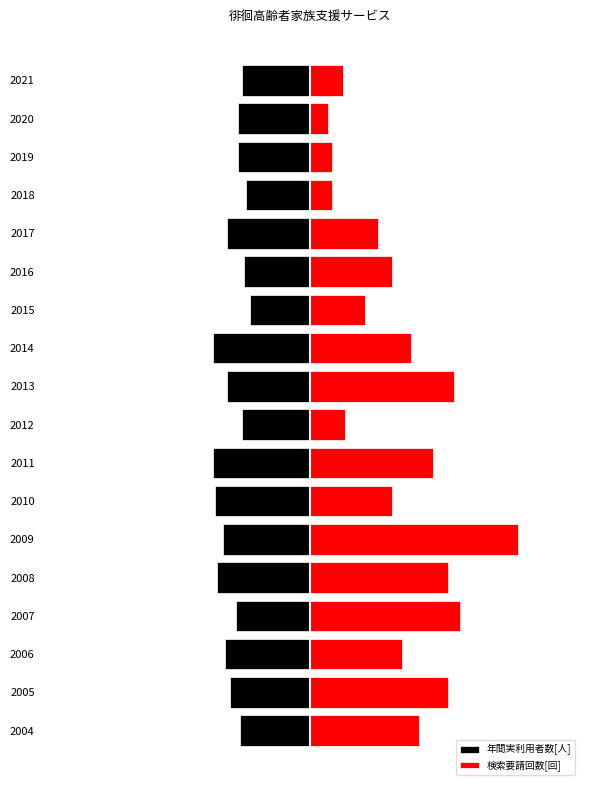

Which category has the highest value in the 年間実利用者数[人] series?

2015